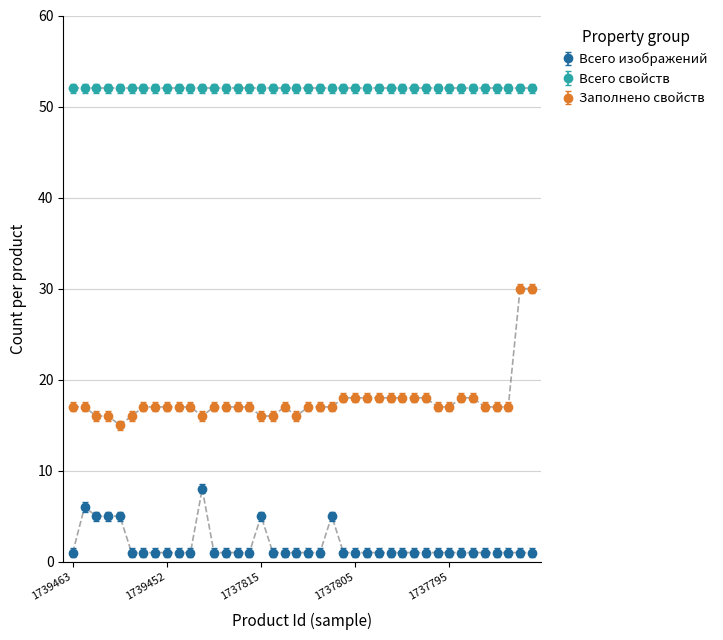

True or false: Всего изображений and Заполнено свойств intersect in this chart.

False